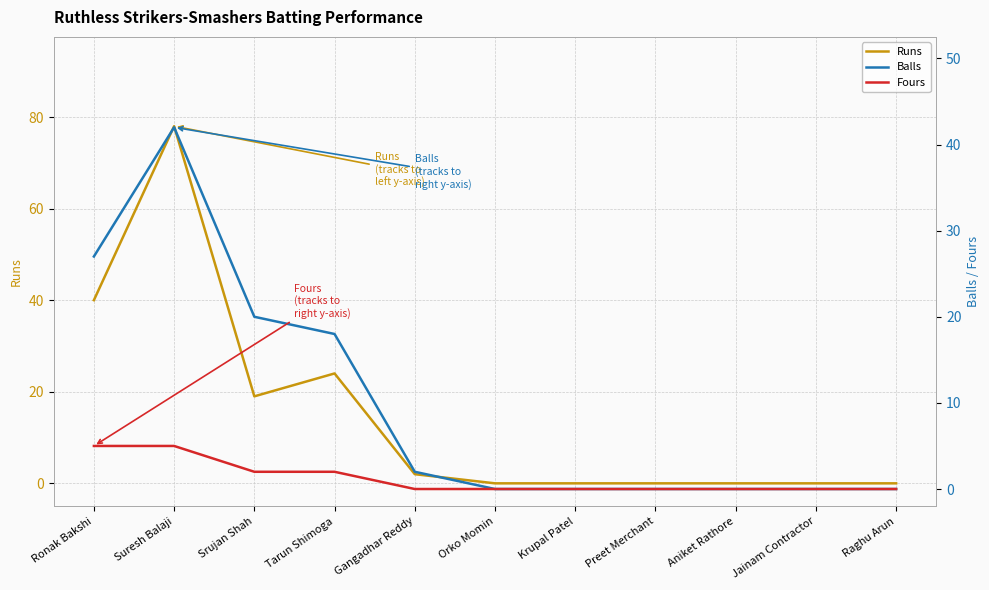

Where is Fours nearest to the value 2?

Srujan Shah